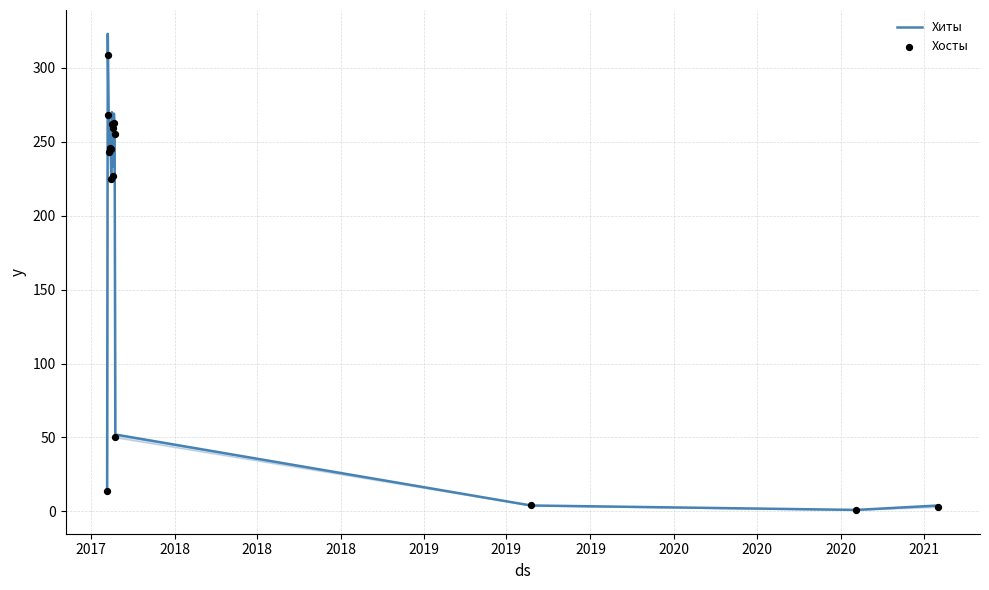

Which series has the largest Y range (max minus min)?

Хиты